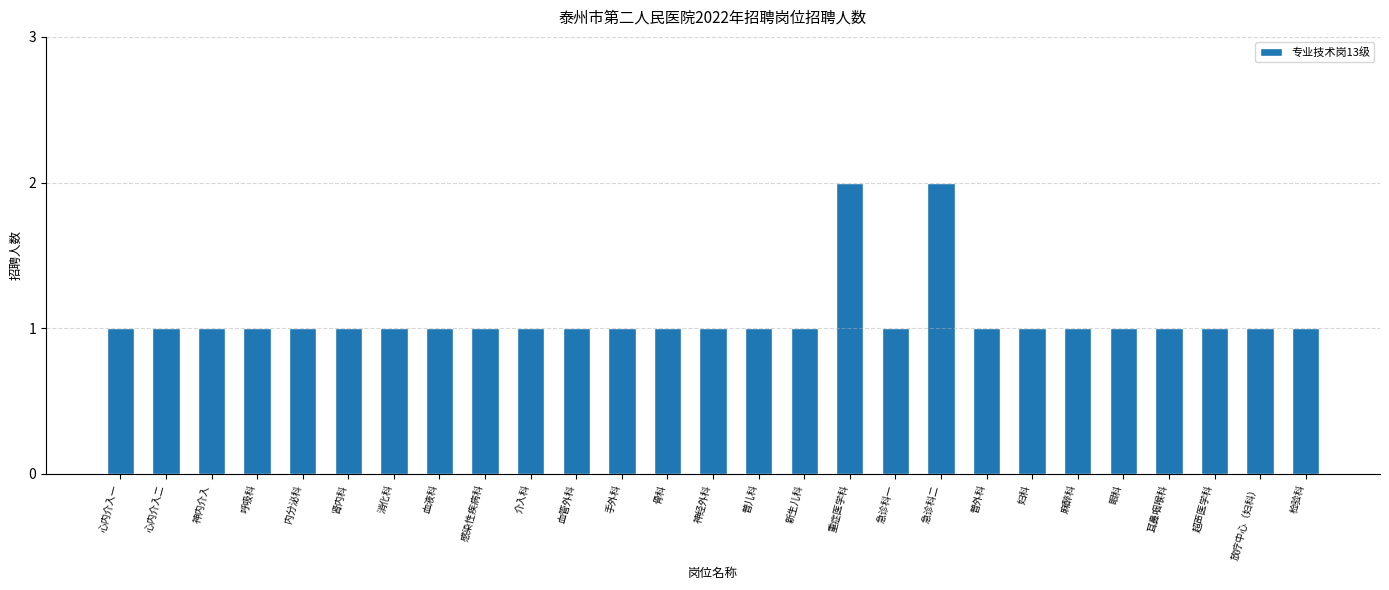

What is the approximate value at 妇科?

1